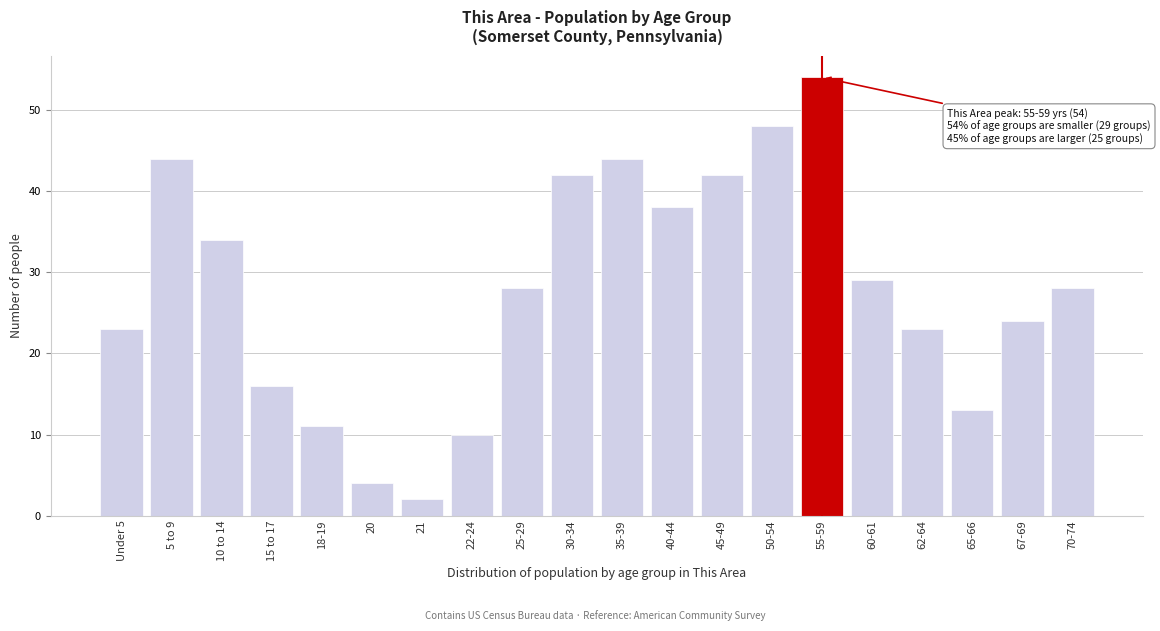

Reading right to left, extract all data points from this chart.

70-74=28	67-69=24	65-66=13	62-64=23	60-61=29	55-59=54	50-54=48	45-49=42	40-44=38	35-39=44	30-34=42	25-29=28	22-24=10	21=2	20=4	18-19=11	15 to 17=16	10 to 14=34	5 to 9=44	Under 5=23